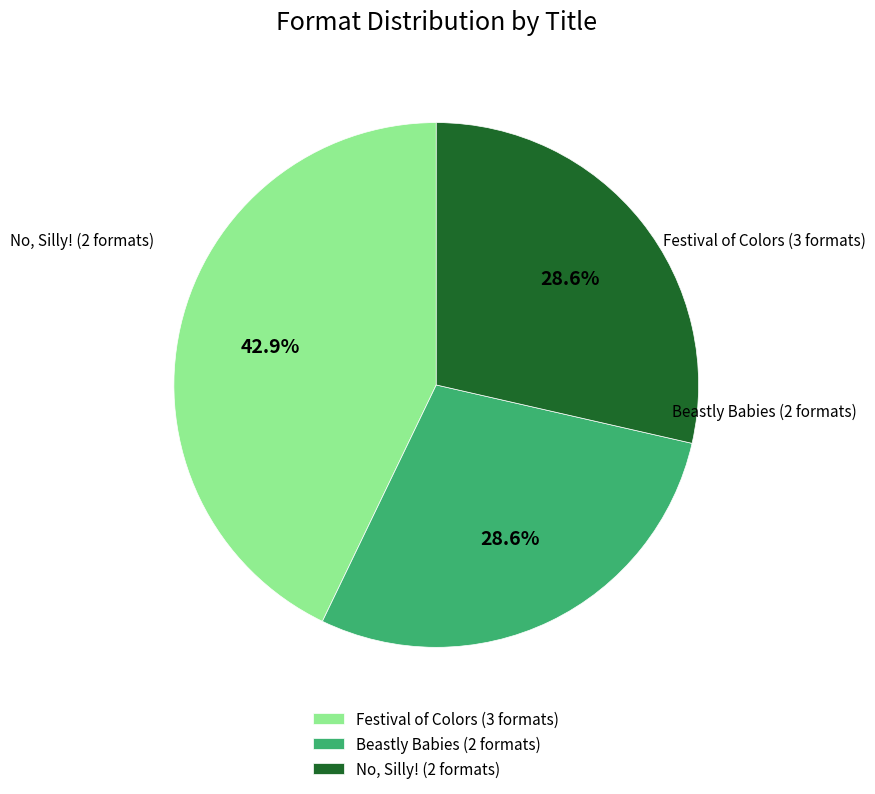

What is the ratio of the value at Festival of Colors (3 formats) to the value at Beastly Babies (2 formats)?

1.5